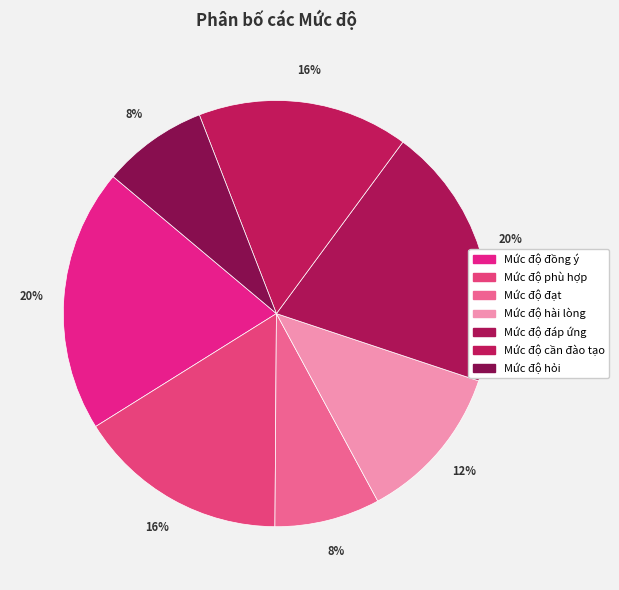

Which category has the biggest portion of the pie?

Mức độ đồng ý